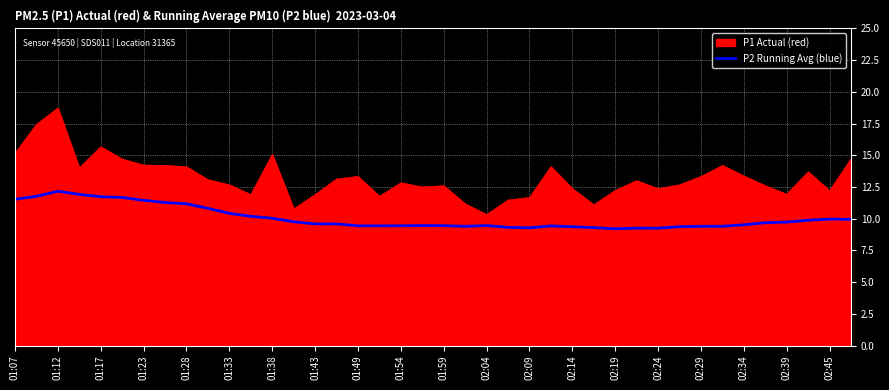

How many lines are shown in the chart?

2